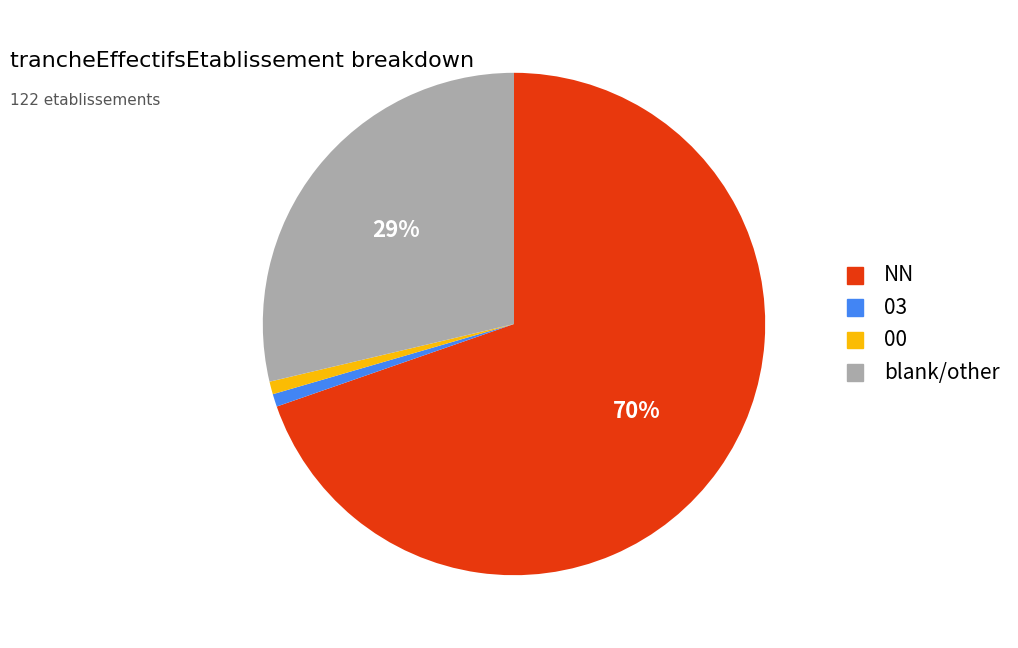

Does any single category account for the majority?

Yes